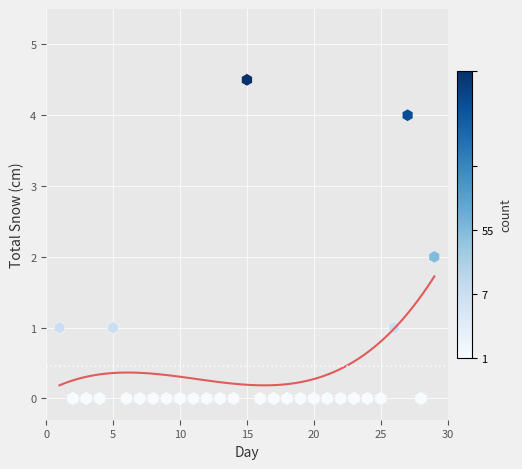

What is the range of X values (max minus min)?

28.0